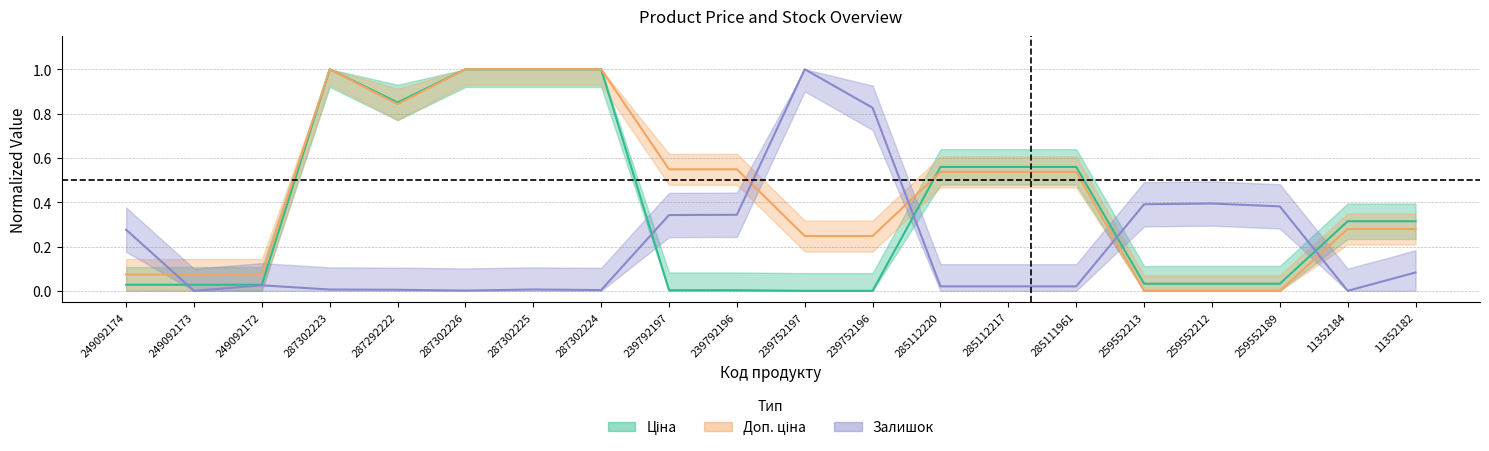

Which series ends up on top after the final intersection of Доп. ціна and Ціна?

Ціна